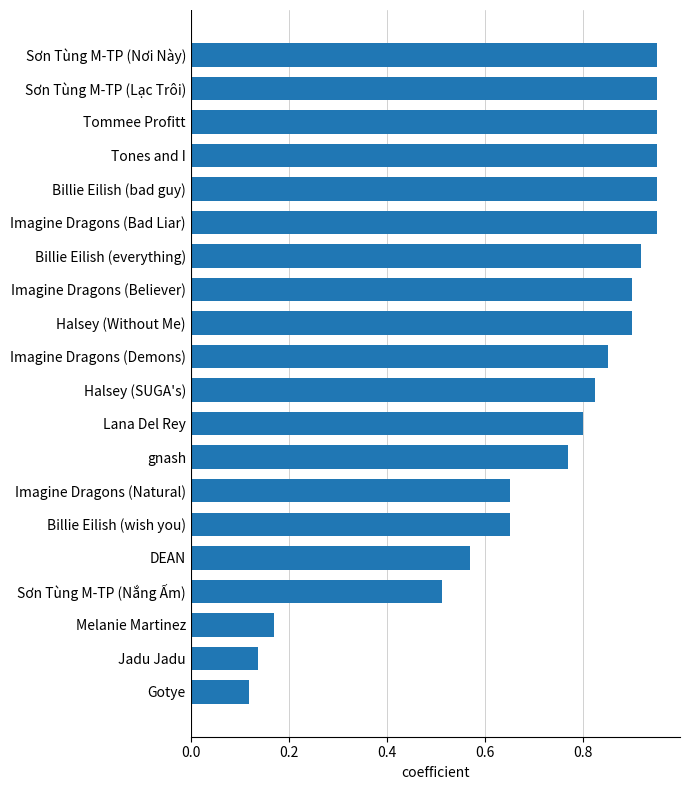

The chart shows a value of 0.9 at Halsey (Without Me). True or false?

True